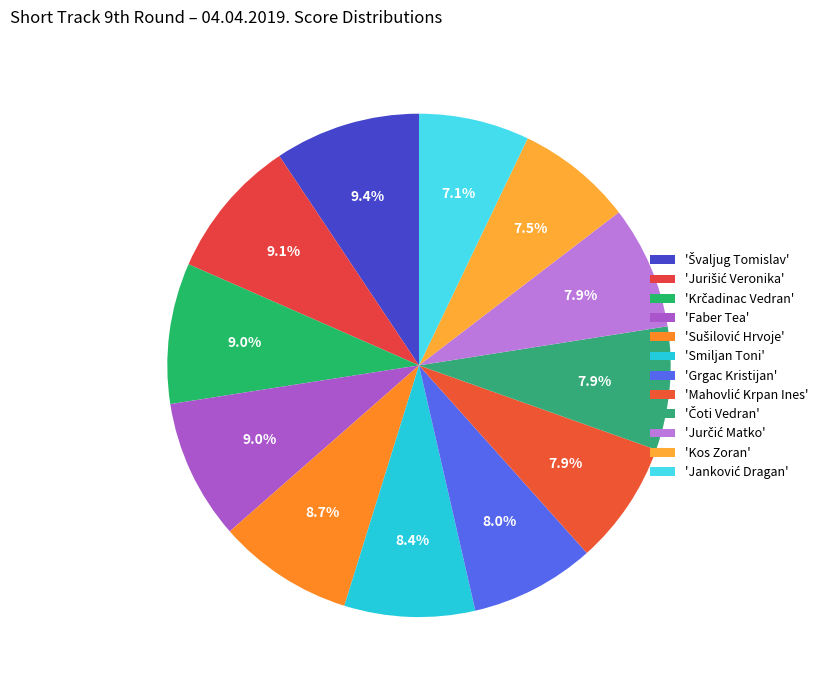

How many segments does this pie chart have?

12